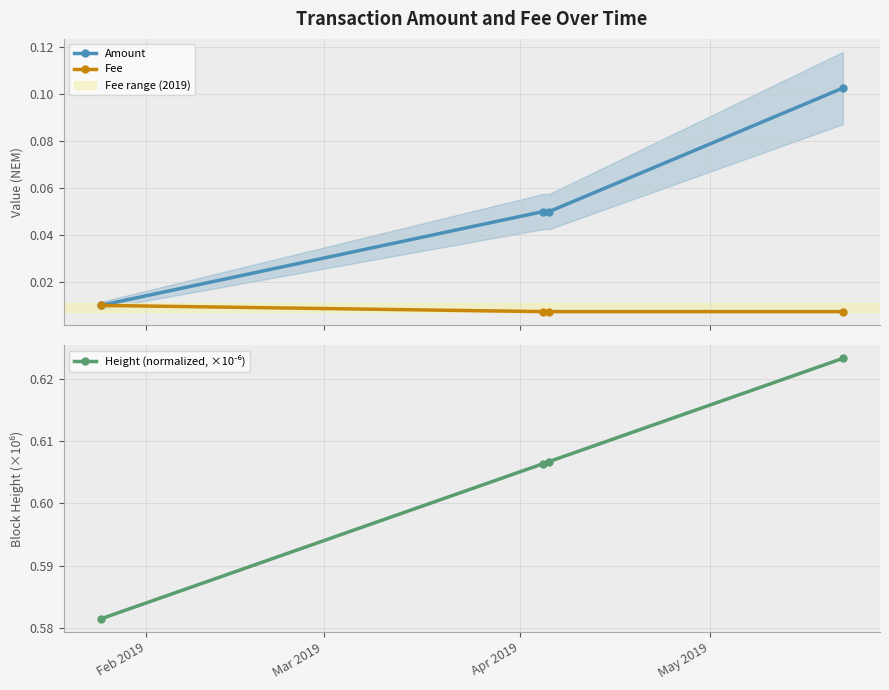

Reading left to right, what are all the values shown in this chart?

Amount: 0.0	0.1	0.1	0.1
Fee: 0.0	0.0	0.0	0.0
Height (normalized, ×10⁻⁶): 0.6	0.6	0.6	0.6